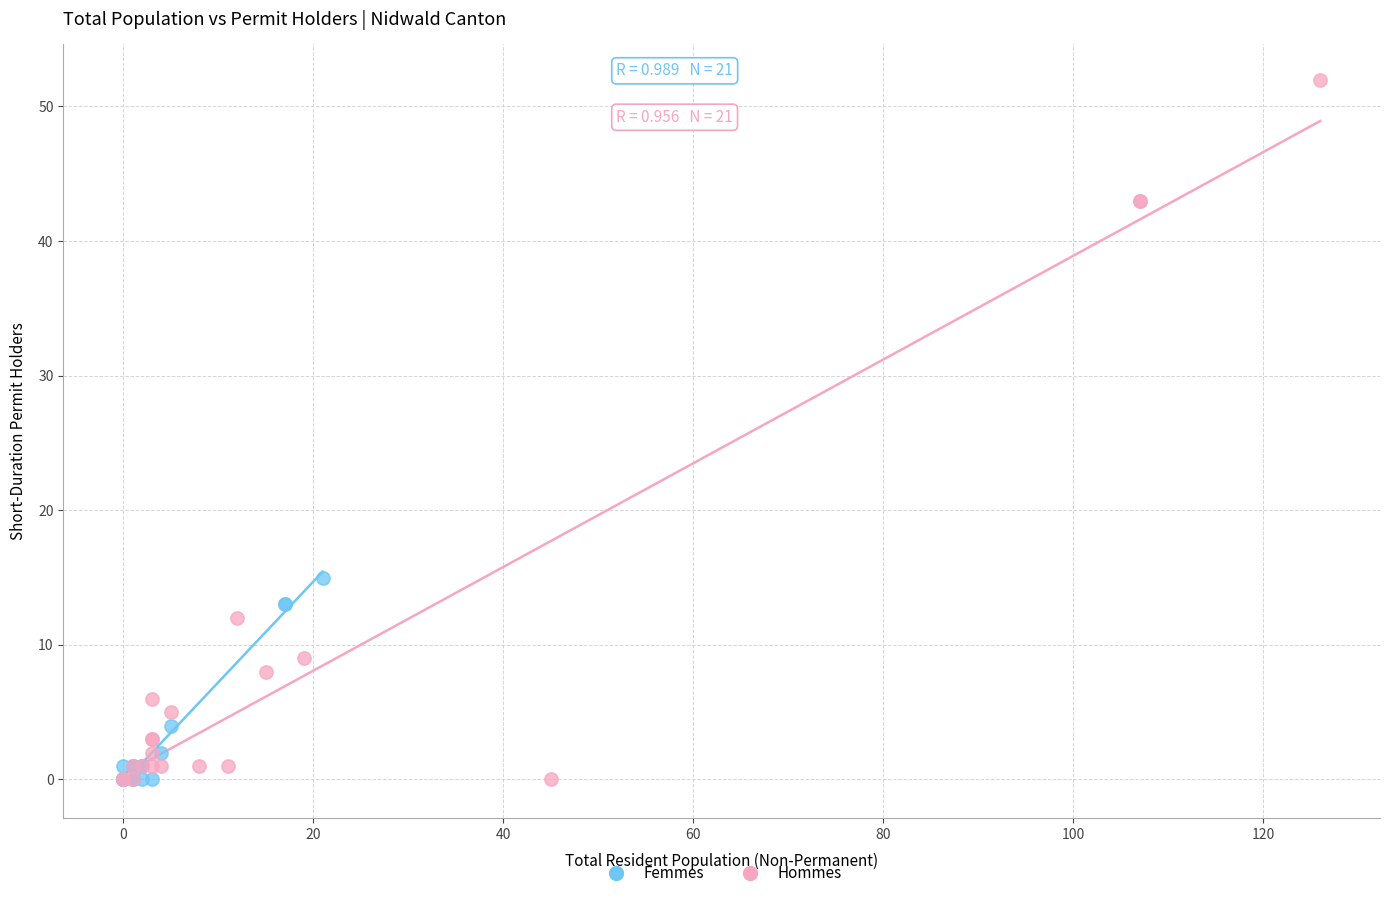

Which series has the largest Y range (max minus min)?

Hommes